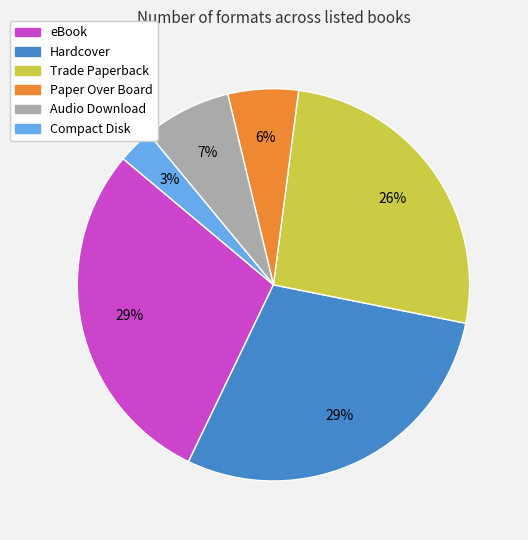

Is Audio Download the majority of the pie?

No